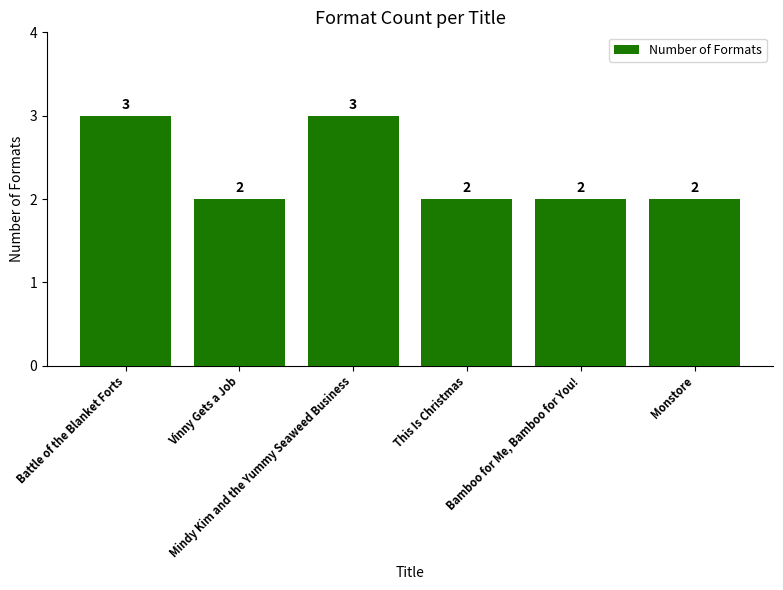

The value at Vinny Gets a Job is 3. True or false?

False